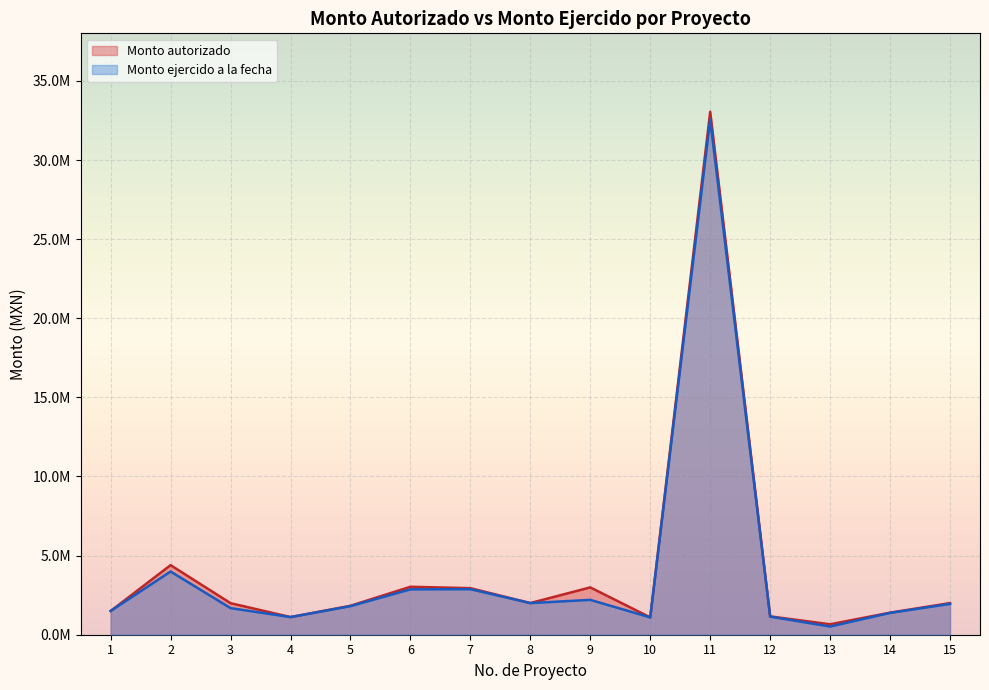

What is the approximate value of Monto autorizado at 3?

1994000.0